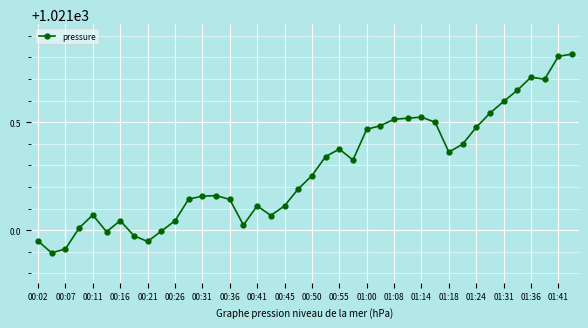

True or false: there are more than 0 points higher than both neighbors.

True